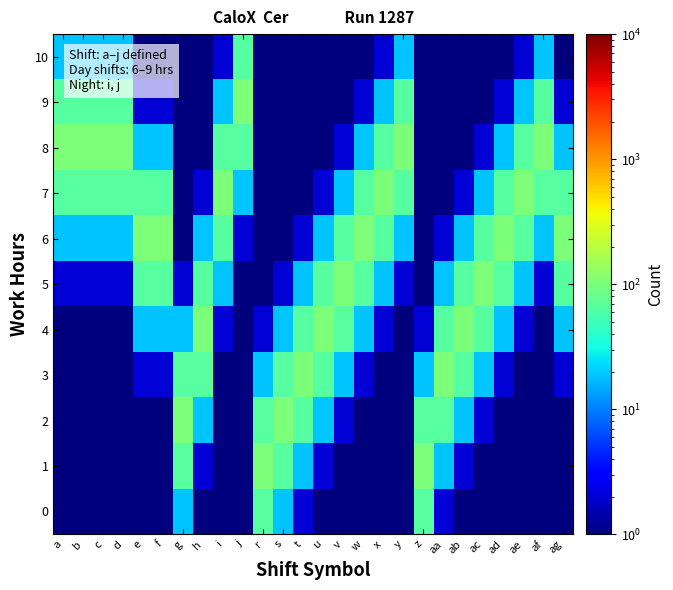

Reading left to right, transcribe all the data shown in this chart.

0: a=0.5	b=0.5	c=0.5	d=0.5	e=0.5	f=0.5	g=19.0	h=0.5	i=0.5	j=0.5	r=66.0	s=19.0	t=2.0	u=0.5	v=0.5	w=0.5	x=0.5	y=0.5	z=66.0	aa=2.0	ab=0.5	ac=0.5	ad=0.5	ae=0.5	af=0.5	ag=0.5
1: a=0.5	b=0.5	c=0.5	d=0.5	e=0.5	f=0.5	g=66.0	h=2.0	i=0.5	j=0.5	r=100.0	s=66.0	t=19.0	u=2.0	v=0.5	w=0.5	x=0.5	y=0.5	z=100.0	aa=19.0	ab=2.0	ac=0.5	ad=0.5	ae=0.5	af=0.5	ag=0.5
2: a=0.5	b=0.5	c=0.5	d=0.5	e=0.5	f=0.5	g=100.0	h=19.0	i=0.5	j=0.5	r=66.0	s=100.0	t=66.0	u=19.0	v=2.0	w=0.5	x=0.5	y=0.5	z=66.0	aa=66.0	ab=19.0	ac=2.0	ad=0.5	ae=0.5	af=0.5	ag=0.5
3: a=0.5	b=0.5	c=0.5	d=0.5	e=2.0	f=2.0	g=66.0	h=66.0	i=0.5	j=0.5	r=19.0	s=66.0	t=100.0	u=66.0	v=19.0	w=2.0	x=0.5	y=0.5	z=19.0	aa=100.0	ab=66.0	ac=19.0	ad=2.0	ae=0.5	af=0.5	ag=2.0
4: a=0.5	b=0.5	c=0.5	d=0.5	e=19.0	f=19.0	g=19.0	h=100.0	i=2.0	j=0.5	r=2.0	s=19.0	t=66.0	u=100.0	v=66.0	w=19.0	x=2.0	y=0.5	z=2.0	aa=66.0	ab=100.0	ac=66.0	ad=19.0	ae=2.0	af=0.5	ag=19.0
5: a=2.0	b=2.0	c=2.0	d=2.0	e=66.0	f=66.0	g=2.0	h=66.0	i=19.0	j=0.5	r=0.5	s=2.0	t=19.0	u=66.0	v=100.0	w=66.0	x=19.0	y=2.0	z=0.5	aa=19.0	ab=66.0	ac=100.0	ad=66.0	ae=19.0	af=2.0	ag=66.0
6: a=19.0	b=19.0	c=19.0	d=19.0	e=100.0	f=100.0	g=0.5	h=19.0	i=66.0	j=2.0	r=0.5	s=0.5	t=2.0	u=19.0	v=66.0	w=100.0	x=66.0	y=19.0	z=0.5	aa=2.0	ab=19.0	ac=66.0	ad=100.0	ae=66.0	af=19.0	ag=100.0
7: a=66.0	b=66.0	c=66.0	d=66.0	e=66.0	f=66.0	g=0.5	h=2.0	i=100.0	j=19.0	r=0.5	s=0.5	t=0.5	u=2.0	v=19.0	w=66.0	x=100.0	y=66.0	z=0.5	aa=0.5	ab=2.0	ac=19.0	ad=66.0	ae=100.0	af=66.0	ag=66.0
8: a=100.0	b=100.0	c=100.0	d=100.0	e=19.0	f=19.0	g=0.5	h=0.5	i=66.0	j=66.0	r=0.5	s=0.5	t=0.5	u=0.5	v=2.0	w=19.0	x=66.0	y=100.0	z=0.5	aa=0.5	ab=0.5	ac=2.0	ad=19.0	ae=66.0	af=100.0	ag=19.0
9: a=66.0	b=66.0	c=66.0	d=66.0	e=2.0	f=2.0	g=0.5	h=0.5	i=19.0	j=100.0	r=0.5	s=0.5	t=0.5	u=0.5	v=0.5	w=2.0	x=19.0	y=66.0	z=0.5	aa=0.5	ab=0.5	ac=0.5	ad=2.0	ae=19.0	af=66.0	ag=2.0
10: a=19.0	b=19.0	c=19.0	d=19.0	e=0.5	f=0.5	g=0.5	h=0.5	i=2.0	j=66.0	r=0.5	s=0.5	t=0.5	u=0.5	v=0.5	w=0.5	x=2.0	y=19.0	z=0.5	aa=0.5	ab=0.5	ac=0.5	ad=0.5	ae=2.0	af=19.0	ag=0.5